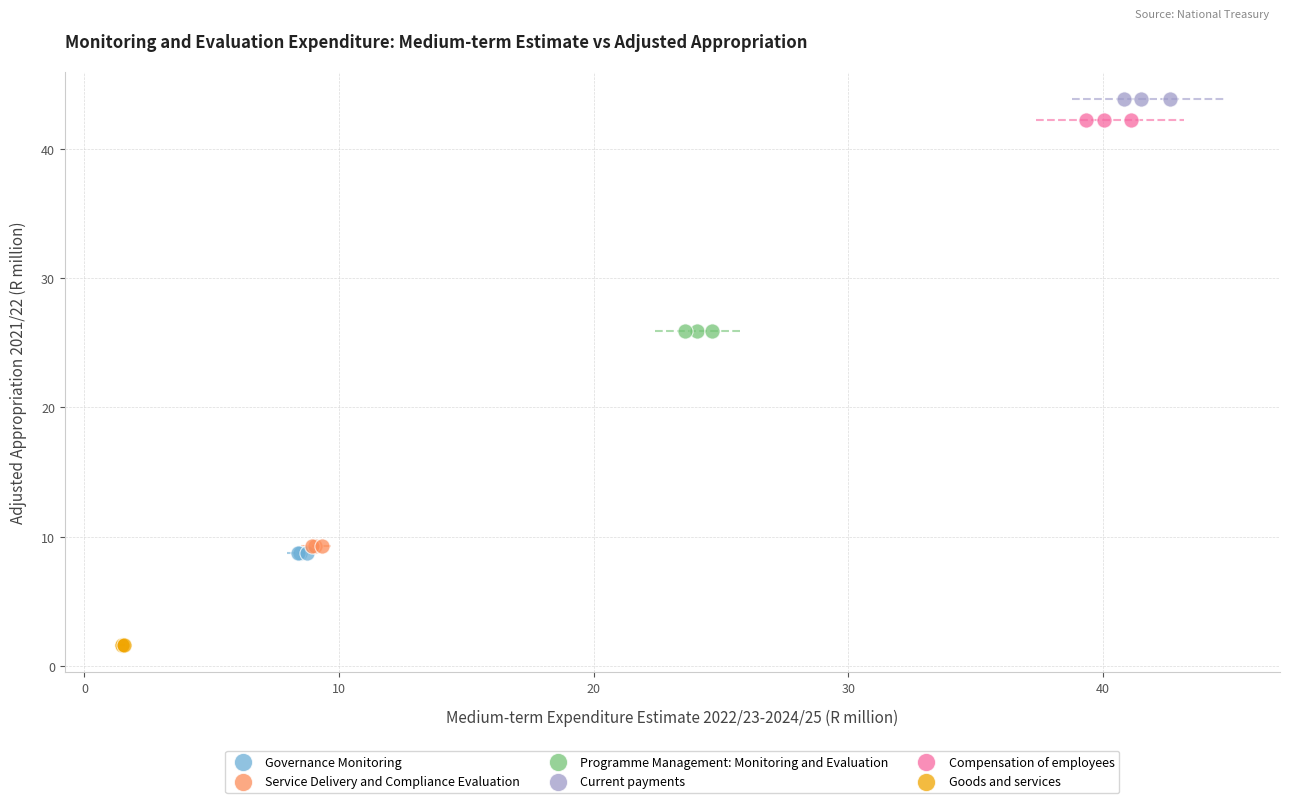

Which series contains the lowest Y value?

Goods and services